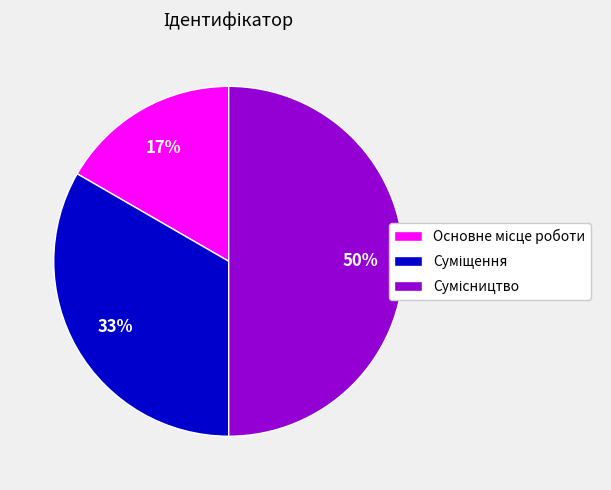

To the nearest percent, what is the difference between the largest and smallest slice percentages?

33%